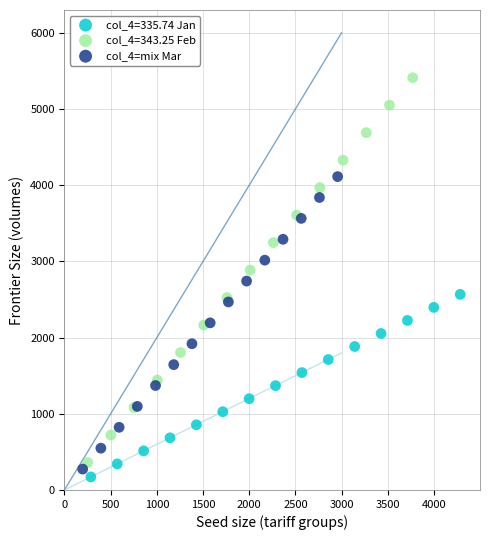

Which series has the largest Y range (max minus min)?

col_4=343.25 Feb